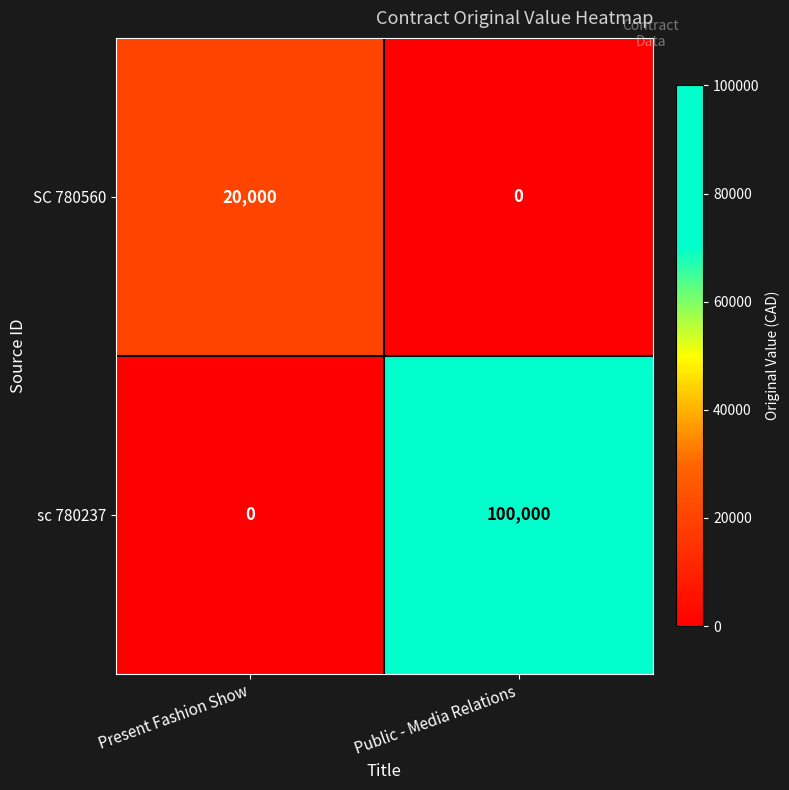

What is the maximum value shown in the chart?

100000